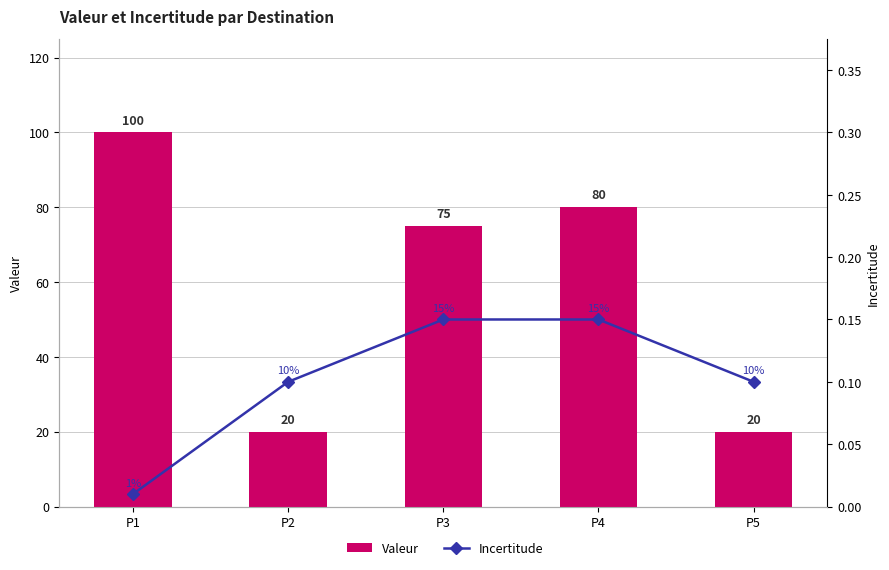

What are all the series names shown in the legend?

Valeur, Incertitude